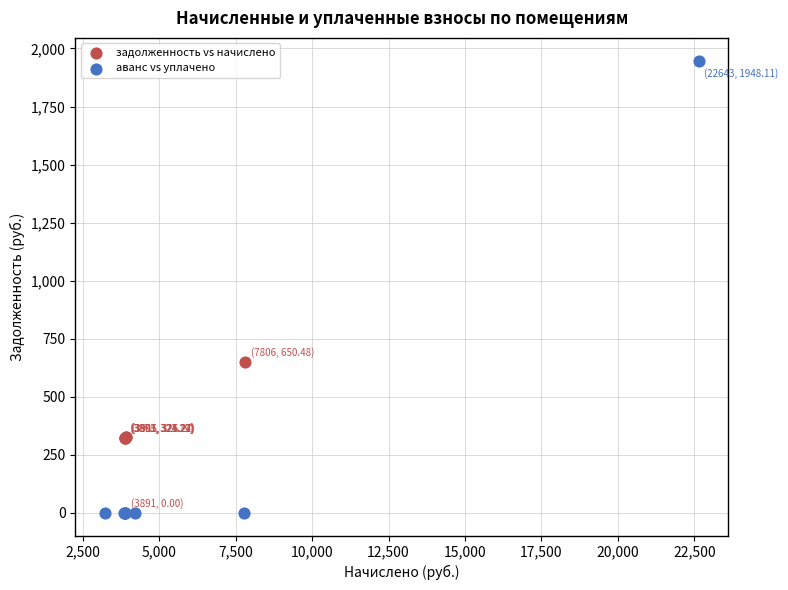

Which series has the widest spread of Y values?

аванс vs уплачено